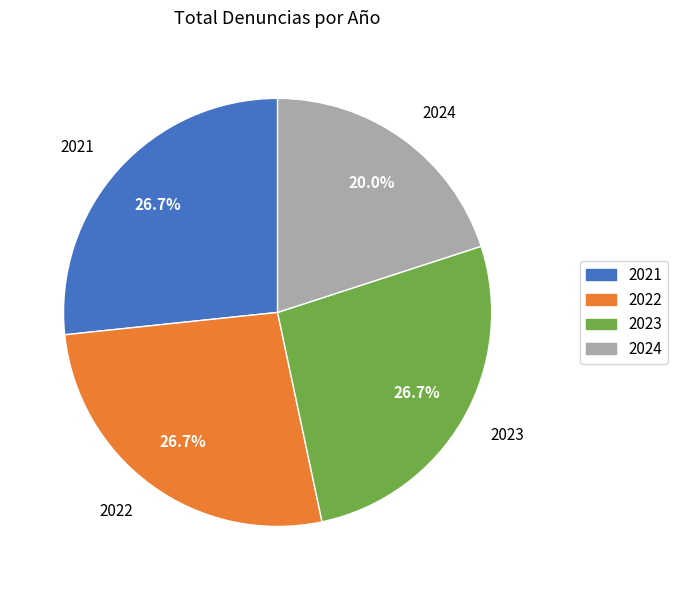

What percentage is the 2021 slice, to the nearest percent?

27%